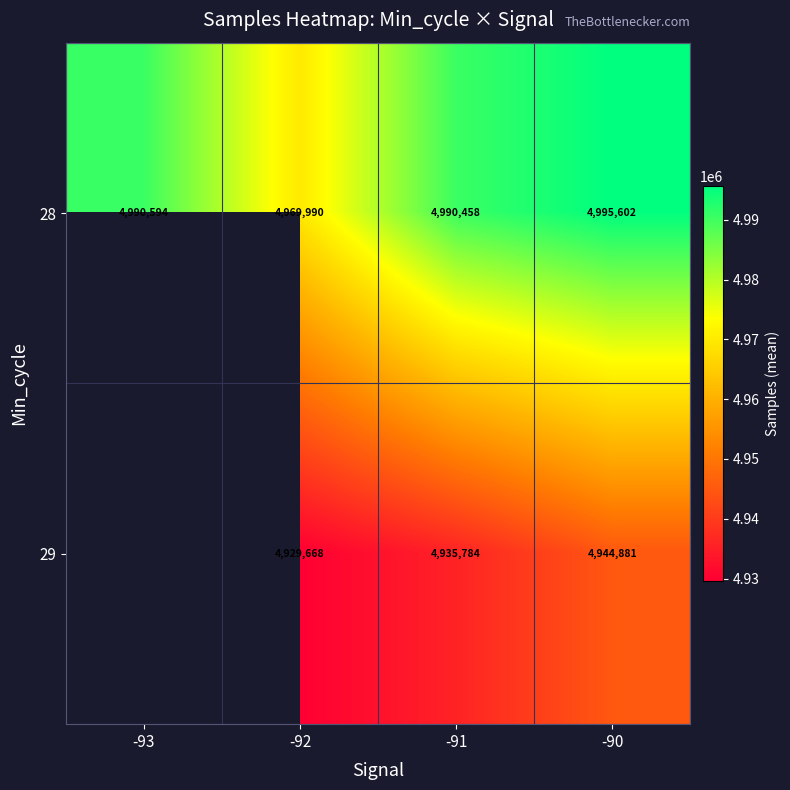

Is it true that 28 equals 8002049.2 at -92?

False